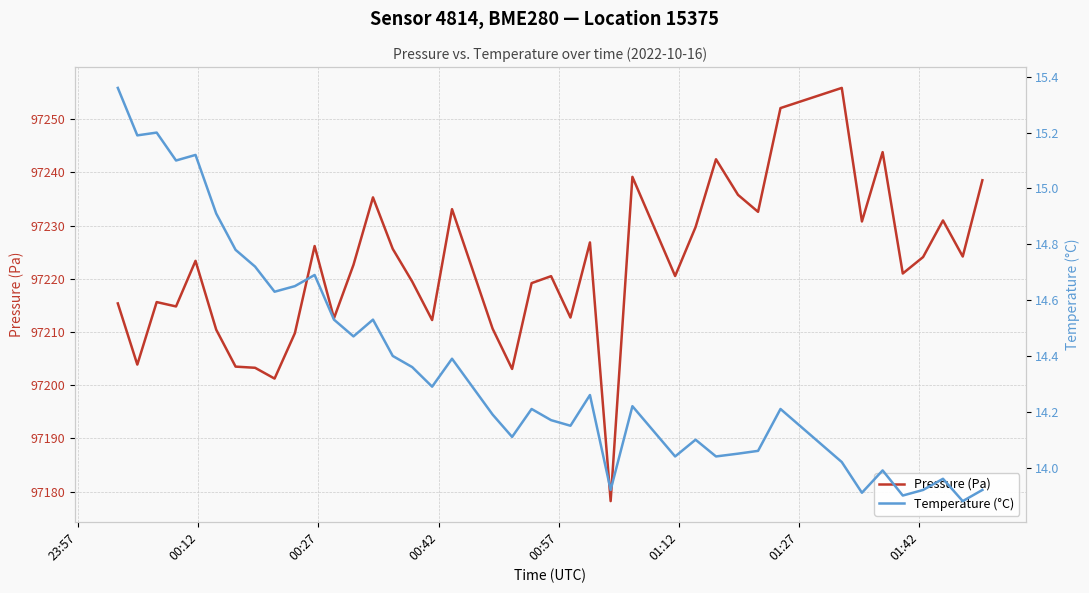

What is the highest value of the Pressure (Pa) series?

97255.9